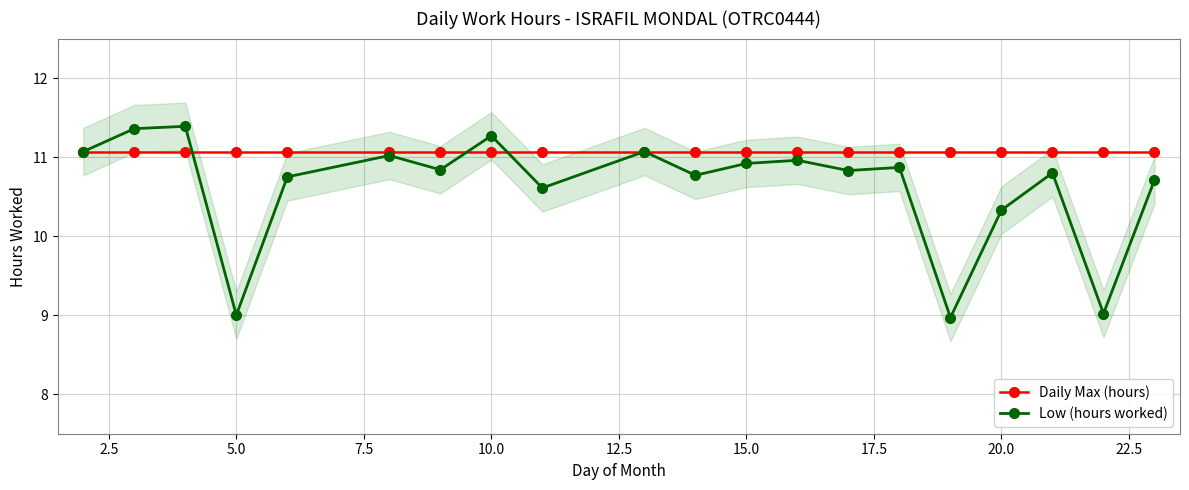

What is the maximum value for Daily Max (hours)?

11.1